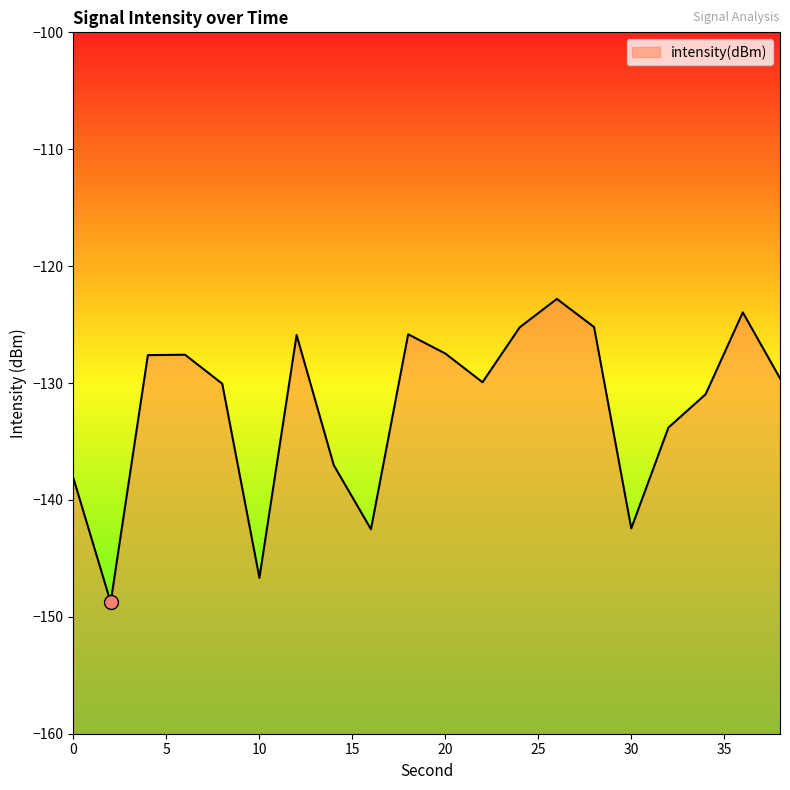

What is the change in value from 4 to 22?

-2.3